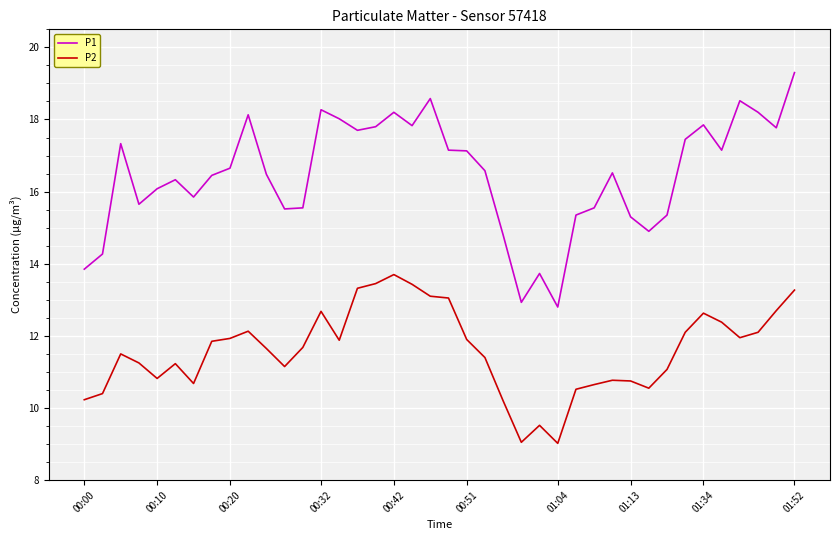

Rank the series by their average value, from lowest to highest.

P2, P1